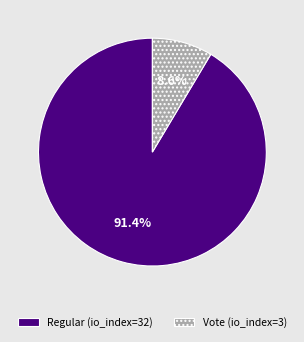

The Vote (io_index=3) slice represents 9% of the pie. True or false?

True